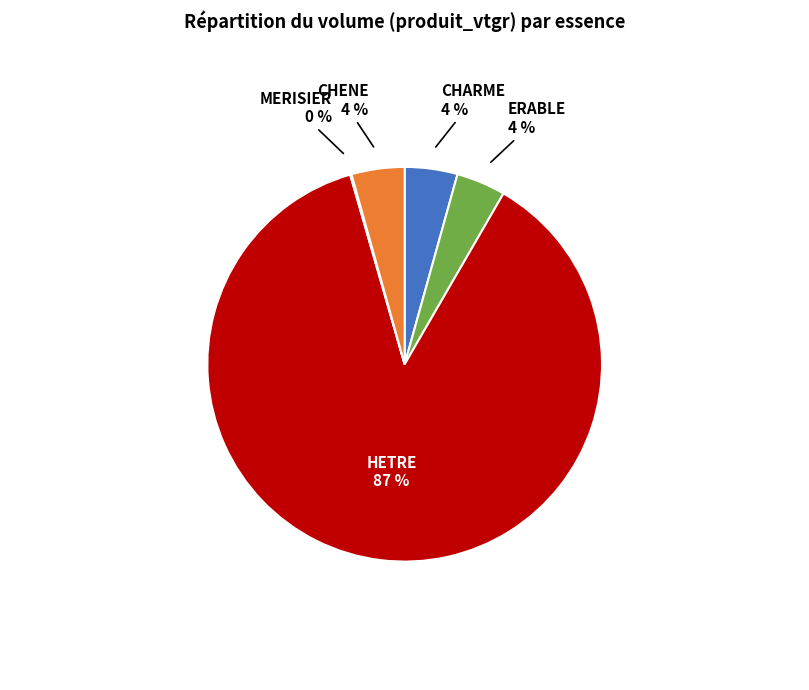

The CHARME slice represents 4% of the pie. True or false?

True